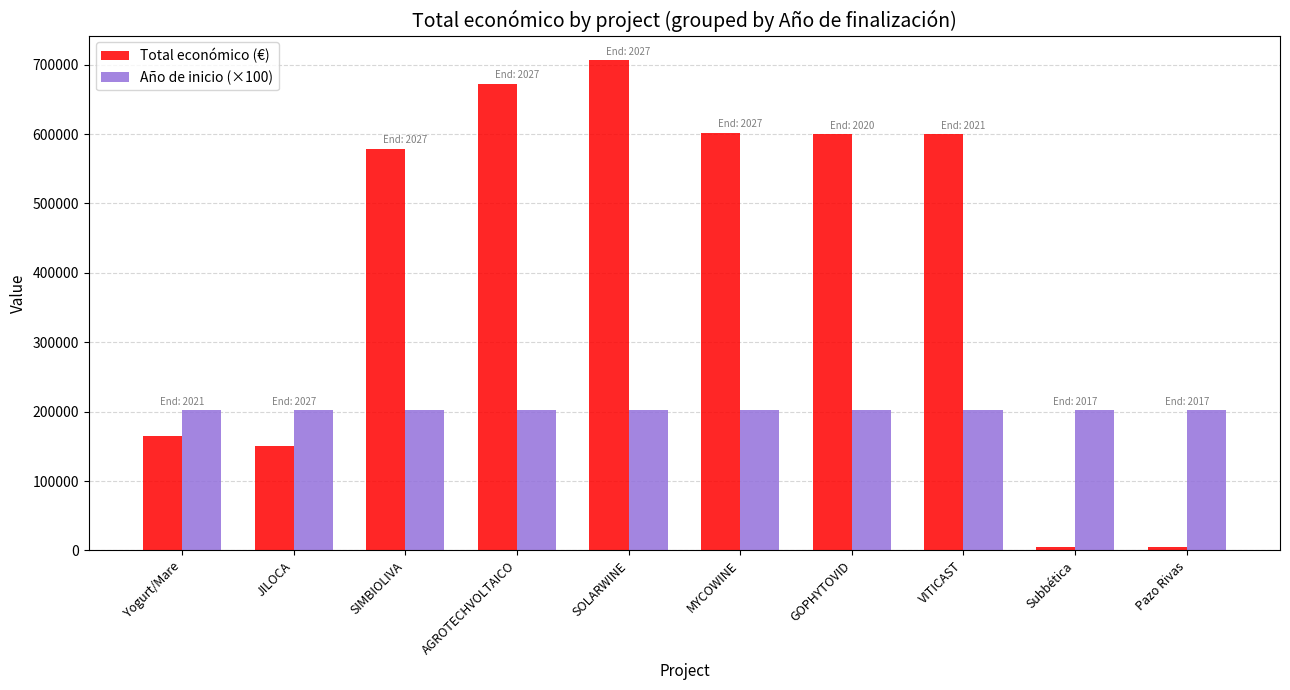

Which series has the largest range (max minus min)?

Total económico (€)